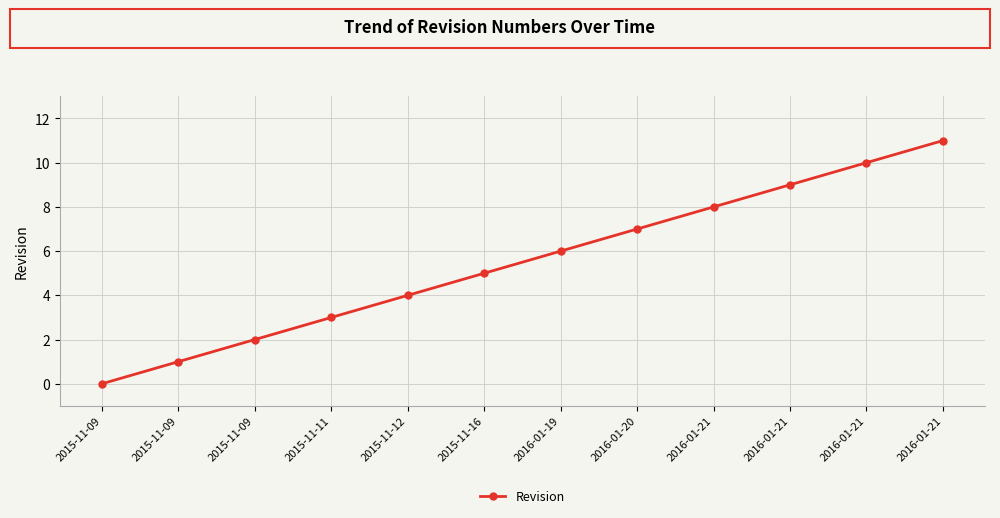

Read the value at 2016-01-21, to the nearest 10.

10